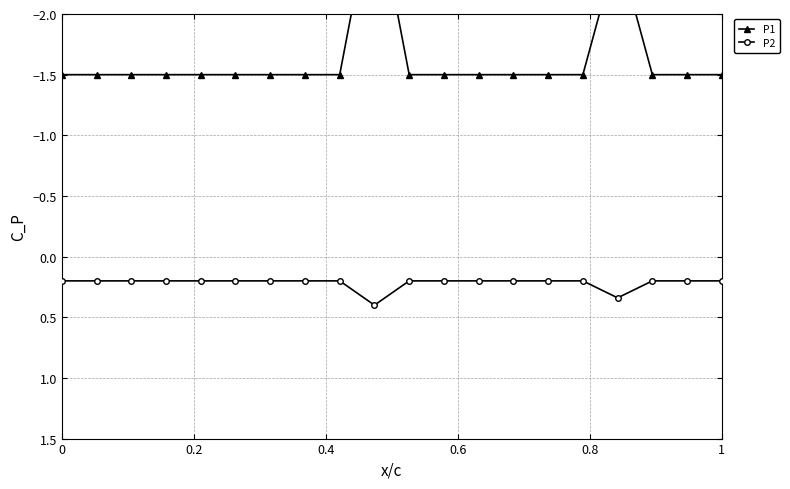

Reading right to left, what are all the values shown in this chart?

P1: -1.5	-1.5	-1.5	-2.6	-1.5	-1.5	-1.5	-1.5	-1.5	-1.5	-3.0	-1.5	-1.5	-1.5	-1.5	-1.5	-1.5	-1.5	-1.5	-1.5
P2: 0.2	0.2	0.2	0.3	0.2	0.2	0.2	0.2	0.2	0.2	0.4	0.2	0.2	0.2	0.2	0.2	0.2	0.2	0.2	0.2